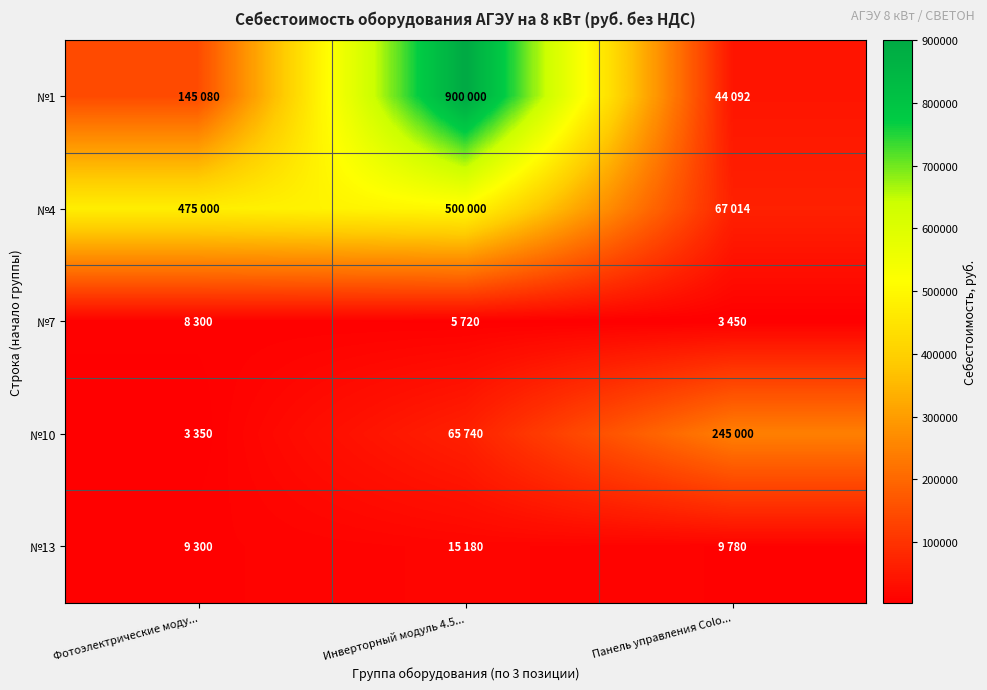

Which label corresponds to the smallest value in the chart?

Фотоэлектрические моду...